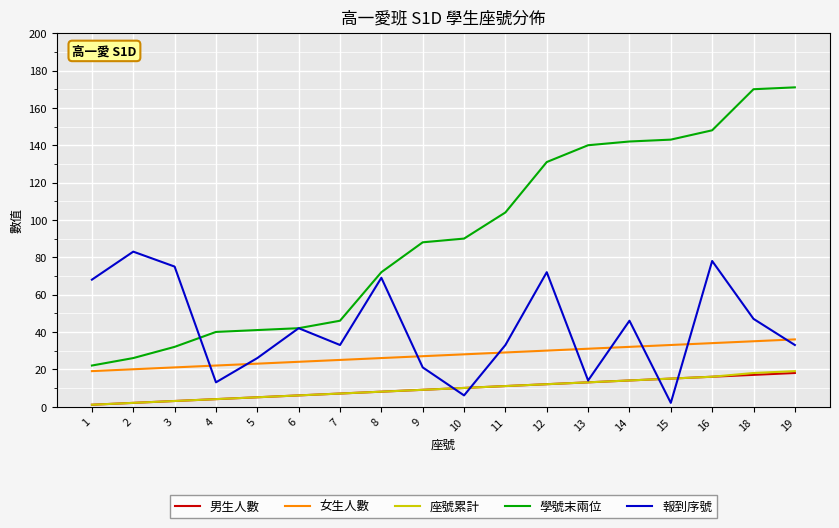

What are all the series names shown in the legend?

男生人數, 女生人數, 座號累計, 學號末兩位, 報到序號